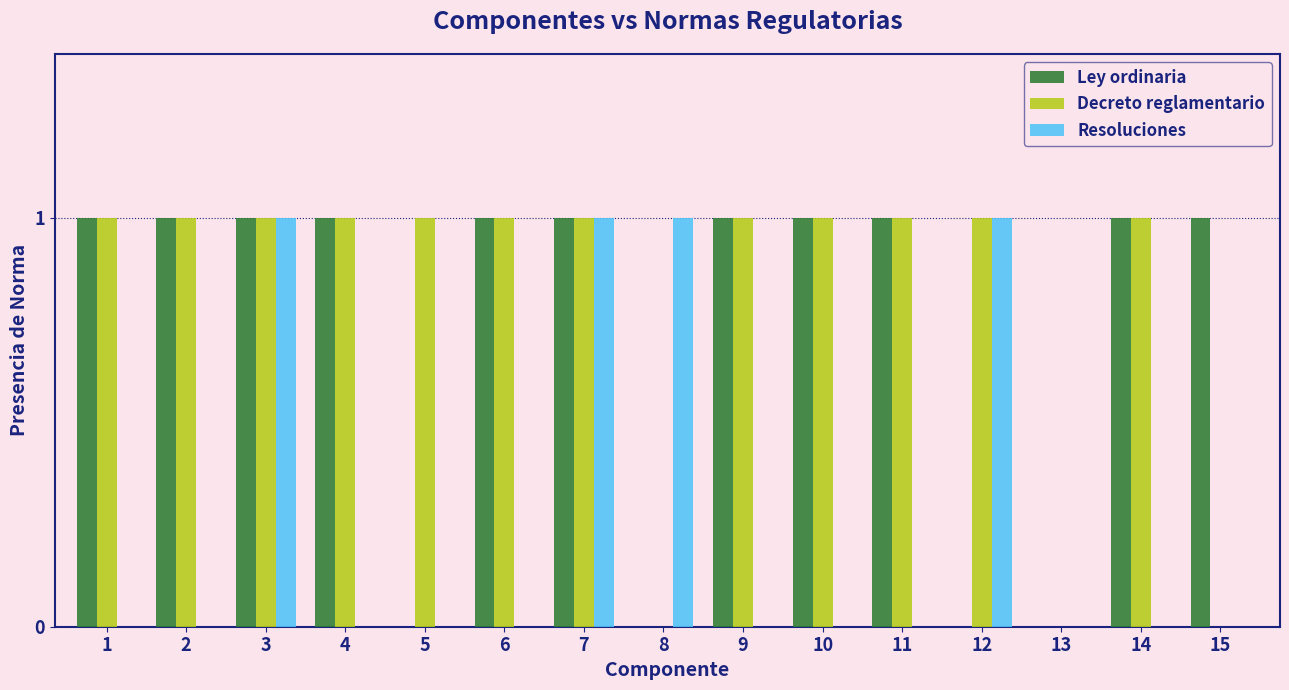

Between 13 and 15, which series saw the biggest shift?

Ley ordinaria